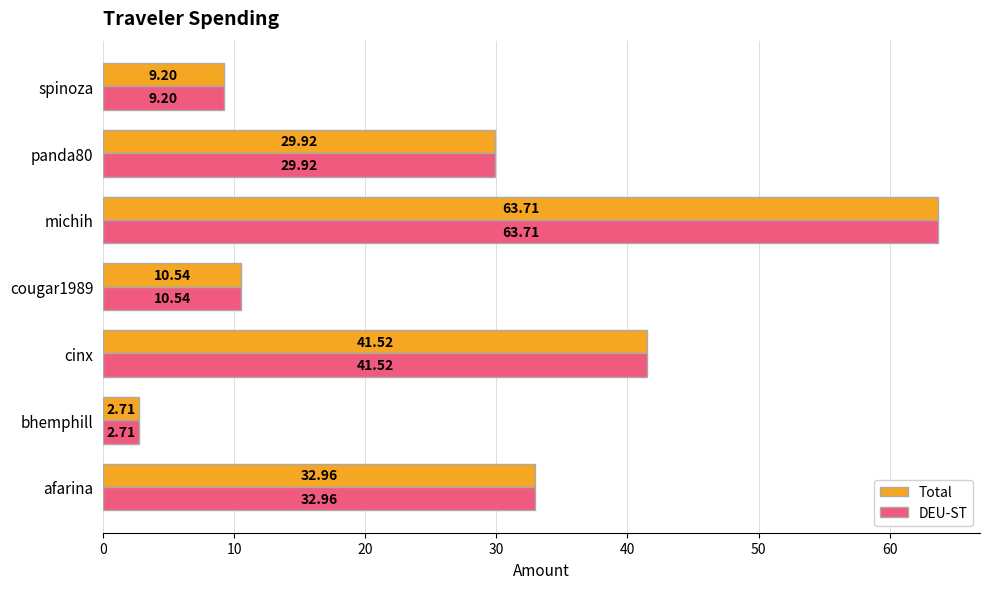

What is the sum of all DEU-ST values?

190.6